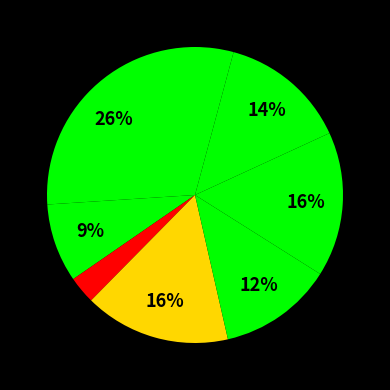

How many segments does this pie chart have?

8